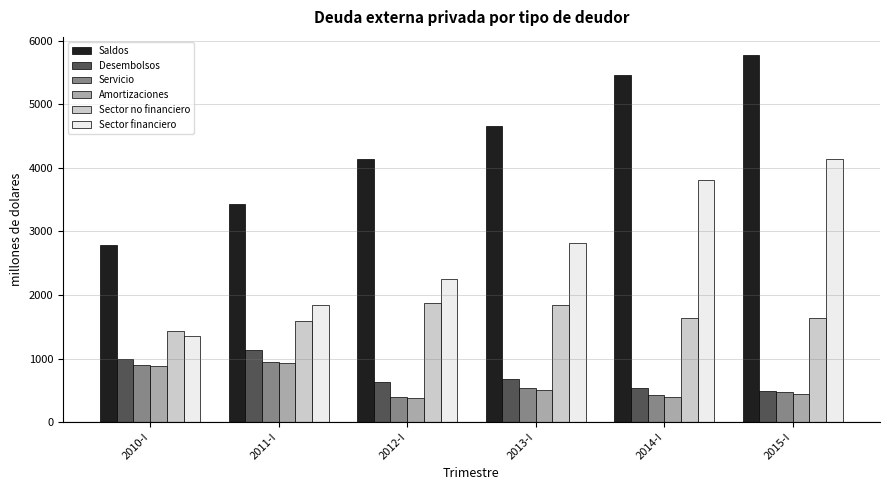

What is the value of the Servicio bar at the 6th from the left?

479.6